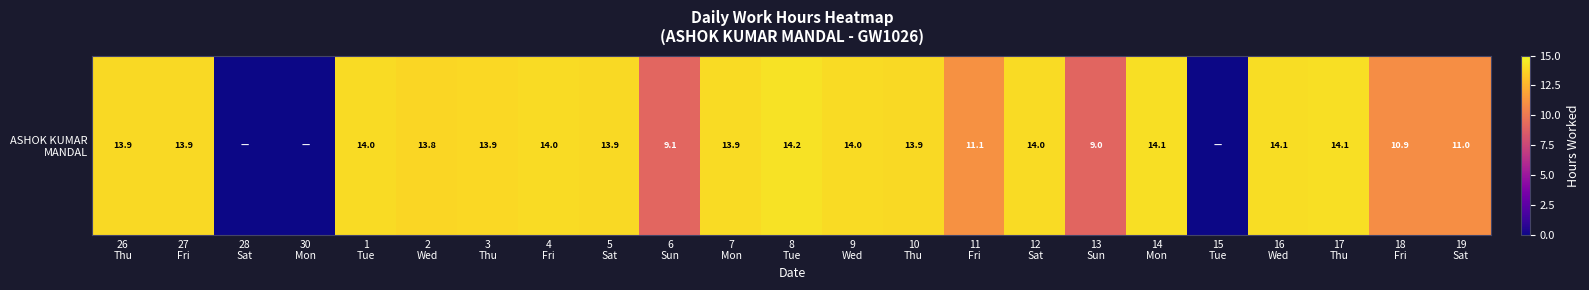

What is the difference between the maximum and minimum values?

14.2